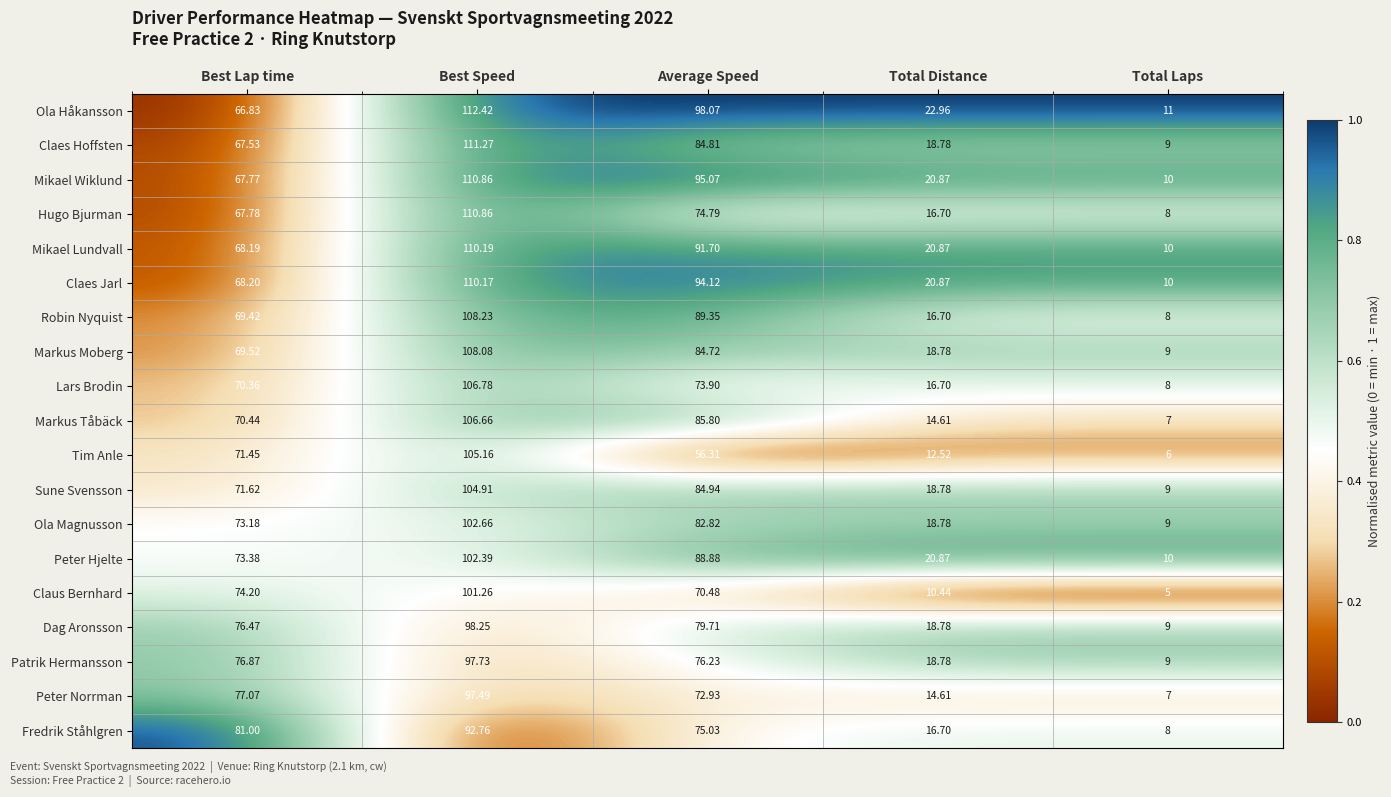

Which series has the largest range (max minus min)?

Hugo Bjurman